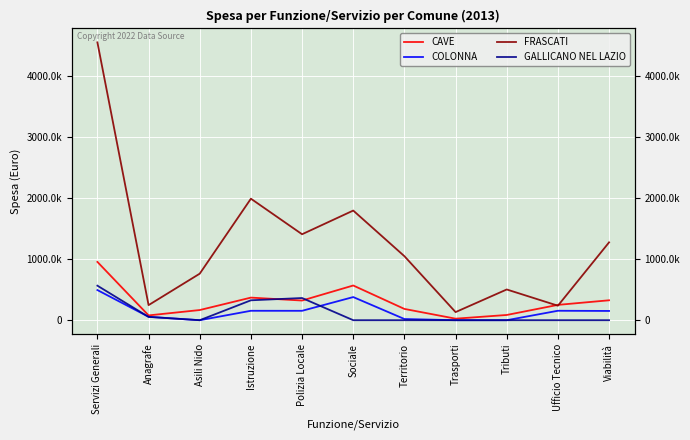

Reading left to right, extract all data points from this chart.

CAVE: Servizi Generali=953175	Anagrafe=78576	Asili Nido=166132	Istruzione=369399	Polizia Locale=321665	Sociale=567499	Territorio=184412	Trasporti=25061	Tributi=85522	Ufficio Tecnico=250627	Viabilità=325642
COLONNA: Servizi Generali=492880	Anagrafe=55563	Asili Nido=0	Istruzione=154115	Polizia Locale=153625	Sociale=378353	Territorio=19494	Trasporti=0	Tributi=0	Ufficio Tecnico=154407	Viabilità=151343
FRASCATI: Servizi Generali=4542586	Anagrafe=246643	Asili Nido=760967	Istruzione=1986834	Polizia Locale=1405441	Sociale=1792811	Territorio=1046774	Trasporti=132476	Tributi=502494	Ufficio Tecnico=237082	Viabilità=1272944
GALLICANO NEL LAZIO: Servizi Generali=564512	Anagrafe=54342	Asili Nido=0	Istruzione=325515	Polizia Locale=362685	Sociale=0	Territorio=0	Trasporti=0	Tributi=0	Ufficio Tecnico=0	Viabilità=0